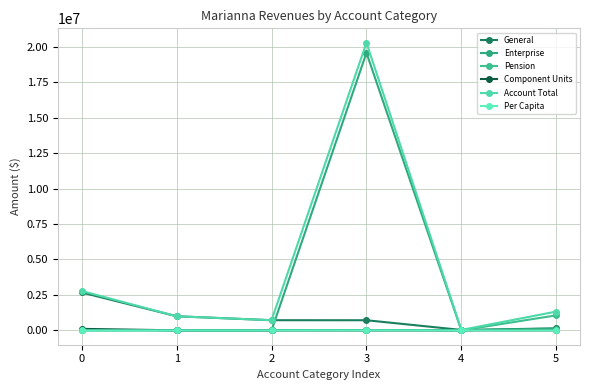

Which series changed the most between 3 and 5?

Enterprise